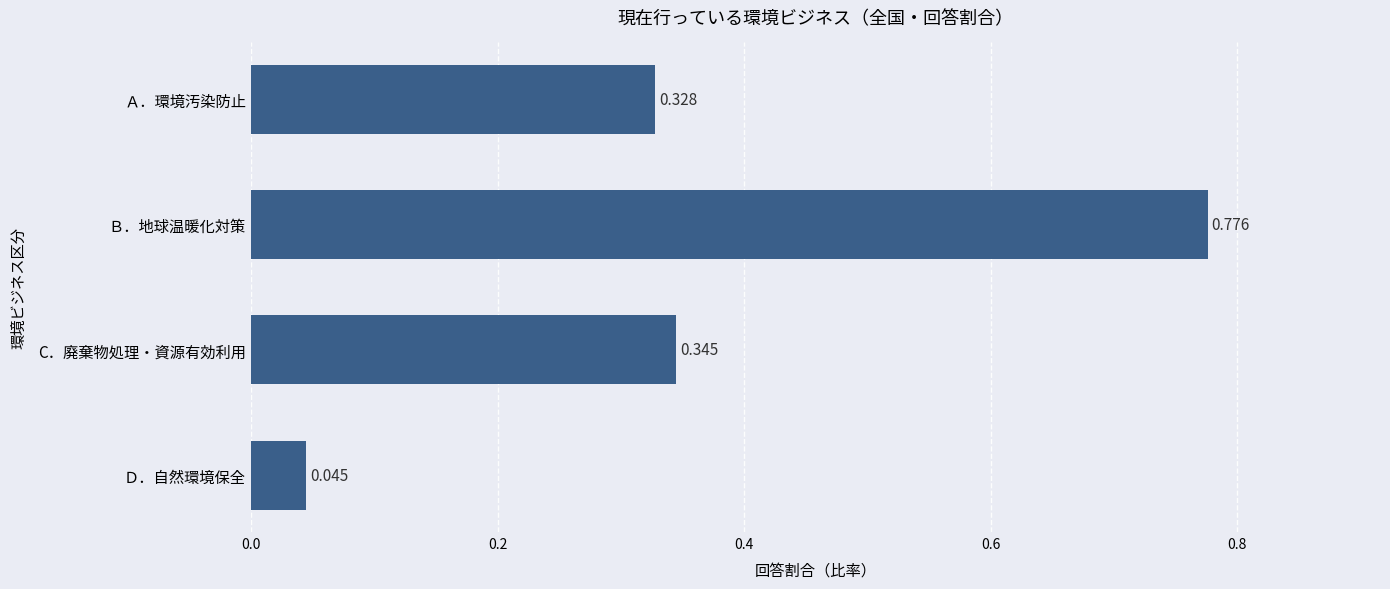

Between Ａ．環境汚染防止 and Ｄ．自然環境保全, which is larger?

Ａ．環境汚染防止